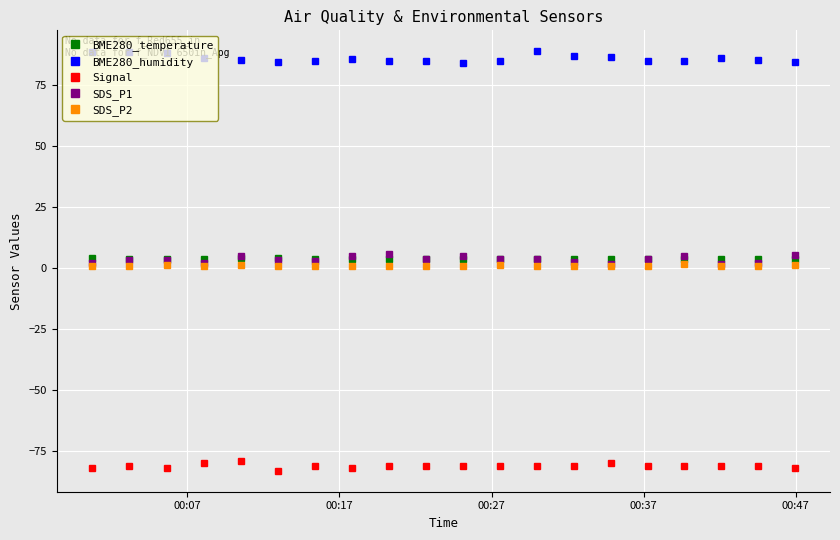

What is the difference between the second highest and minimum values in the BME280_temperature series?

0.3